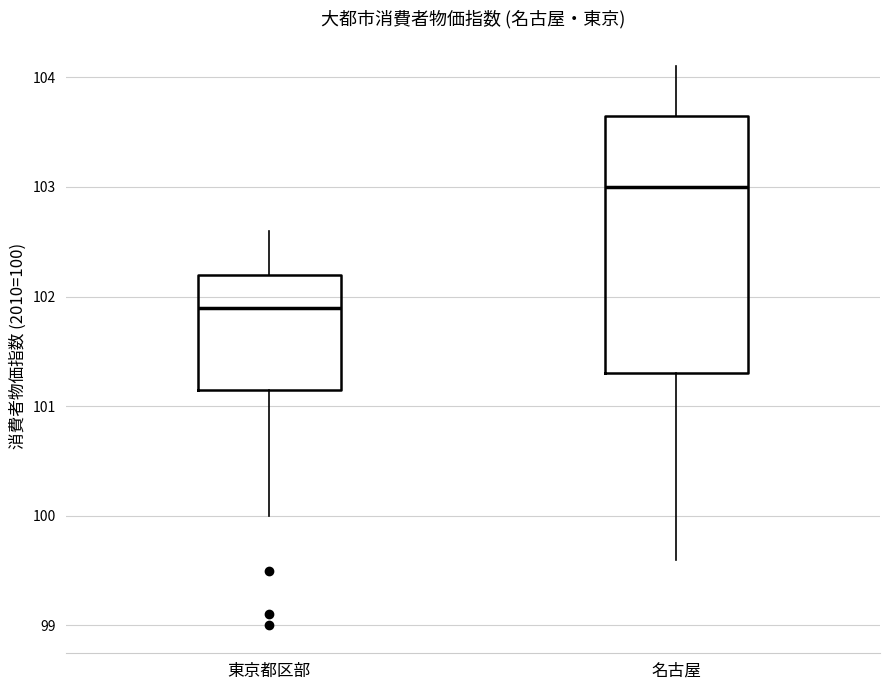

Reading left to right, transcribe this box plot: for each box, give where its median line is, the range the box spans, and where its two whiskers end, as read against the y-axis. The values are not printed on the chart, so give them approximately, as read against the axis.

東京都区部: median 101.9, box 101.2 to 102.2, whiskers 100.0 to 102.6
名古屋: median 103.0, box 101.3 to 103.7, whiskers 99.6 to 104.1